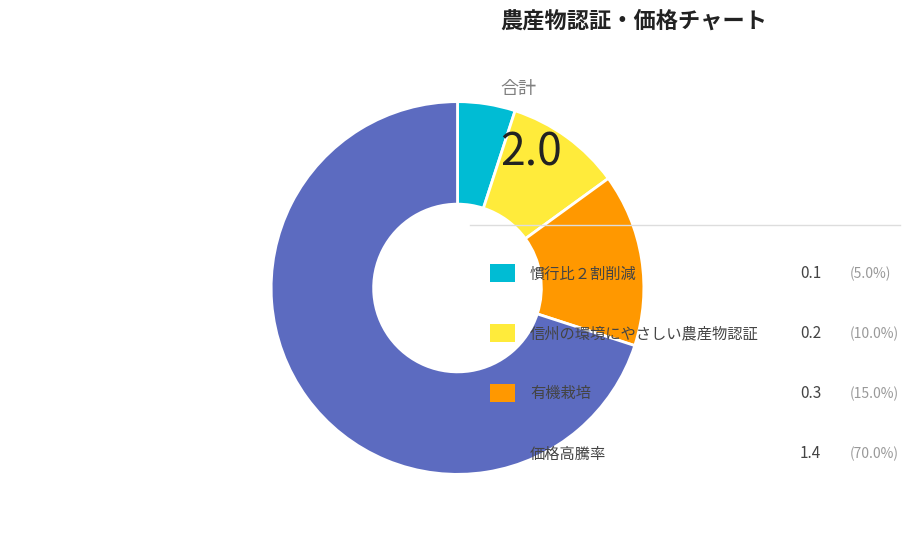

Does any single category account for the majority?

Yes